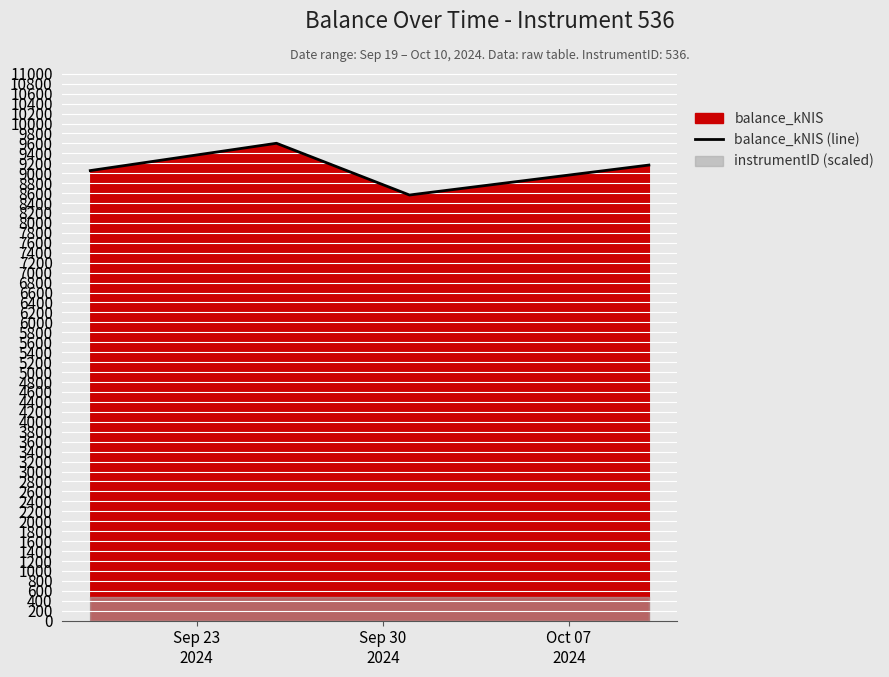

What is the highest value of the balance_kNIS (line) series?

9602.4